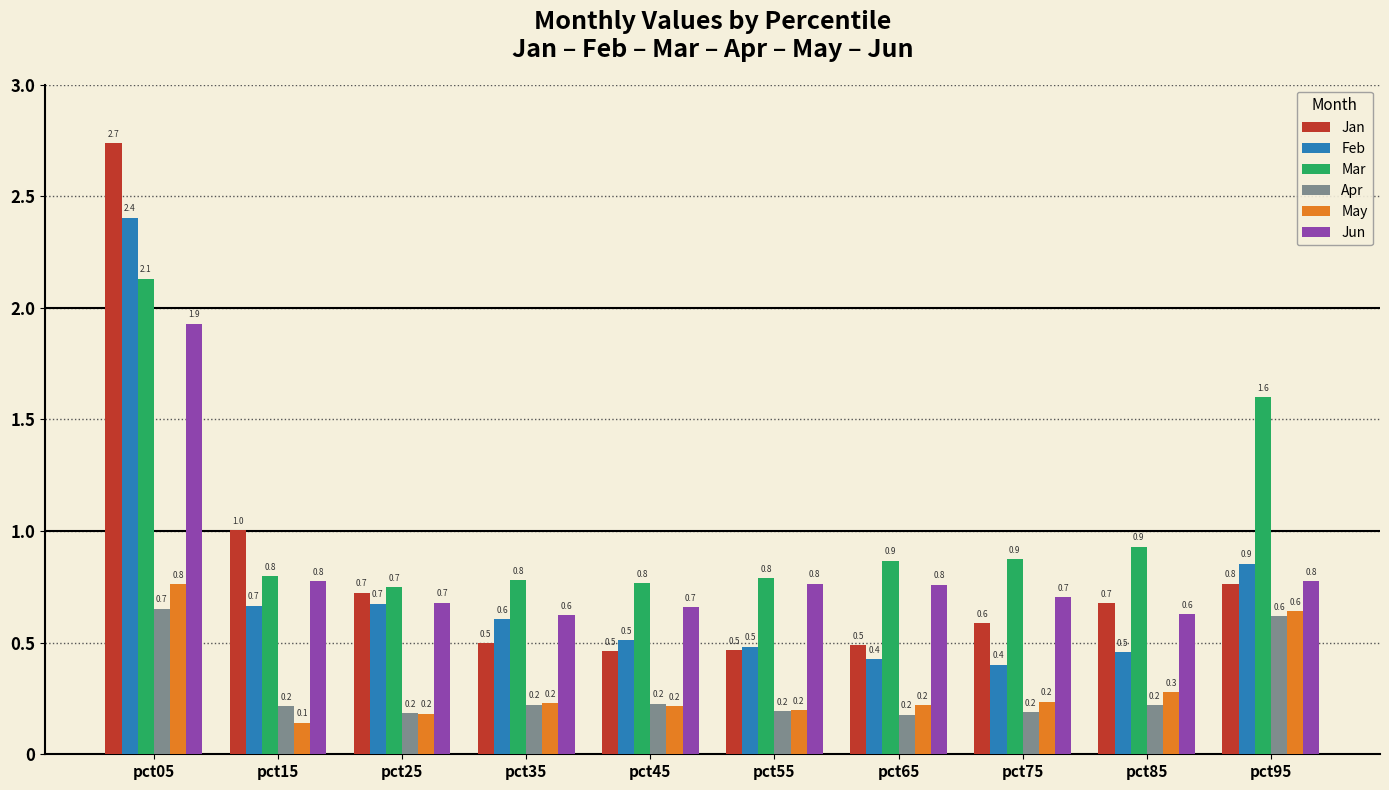

How many groups of bars are there?

10